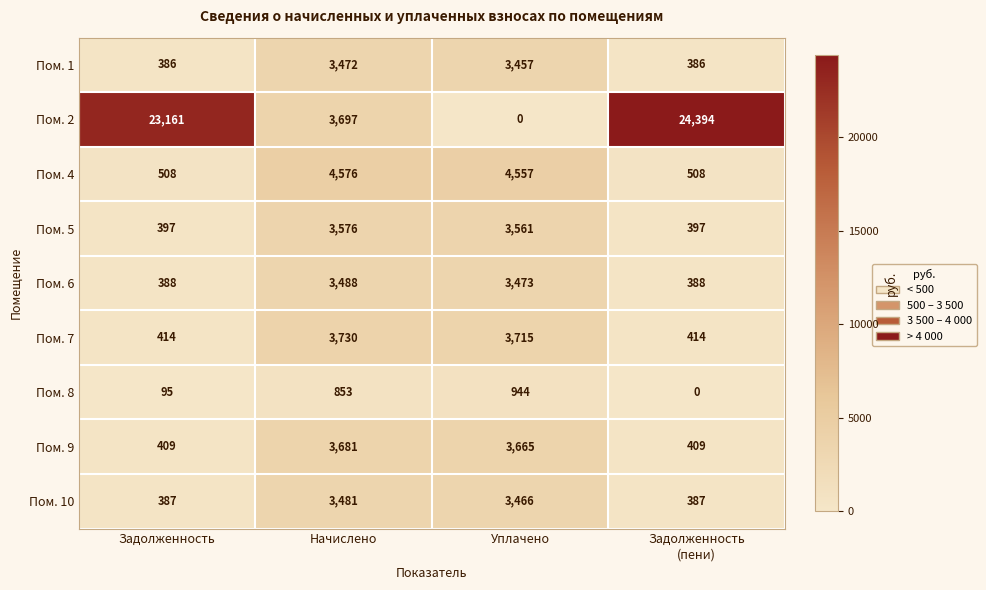

Which category has the highest value across all series?

Задолженность
(пени)